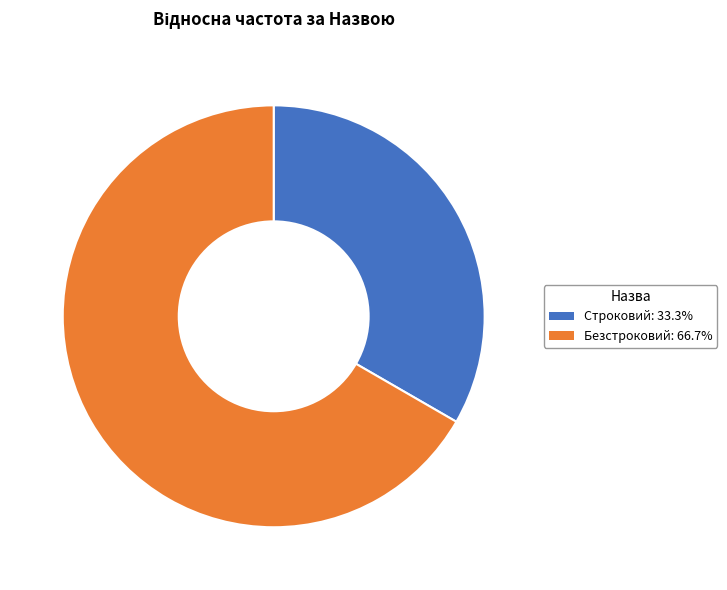

The Строковий slice represents 42% of the pie. True or false?

False